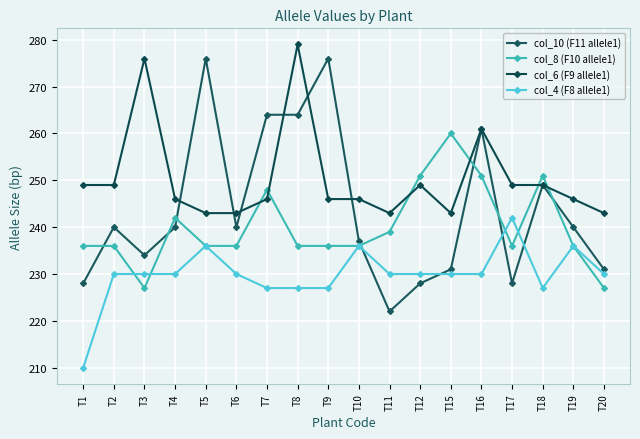

List the series in order of their peak value, lowest first.

col_4 (F8 allele1), col_8 (F10 allele1), col_10 (F11 allele1), col_6 (F9 allele1)